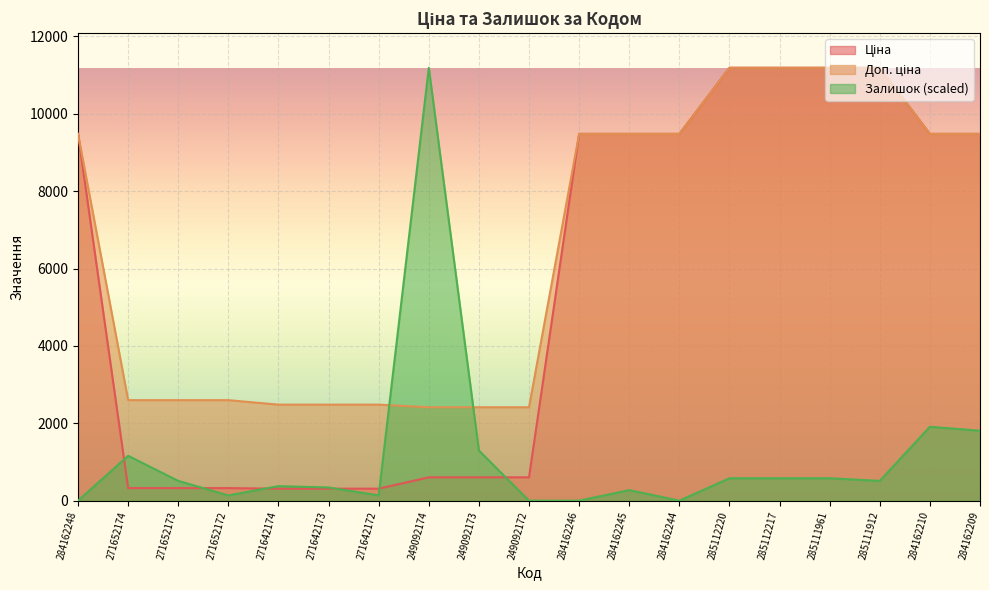

True or false: Доп. ціна has more than 0 points higher than both neighbors.

False